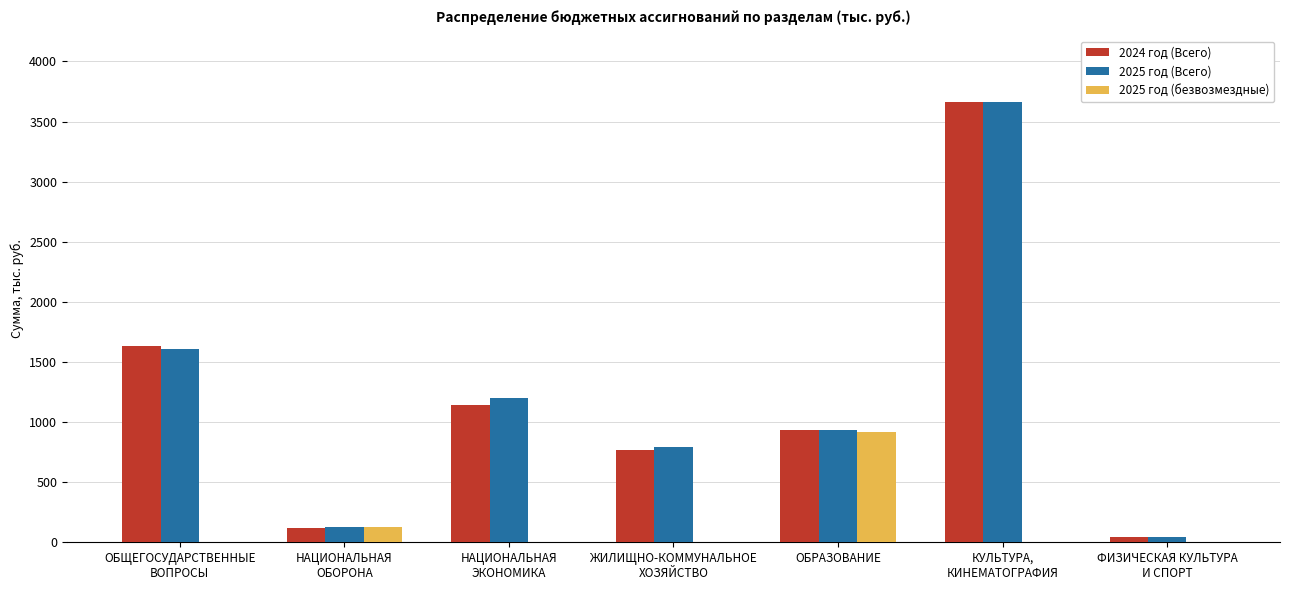

What is the spread (max minus min) of values at НАЦИОНАЛЬНАЯ
ЭКОНОМИКА?

1201.8